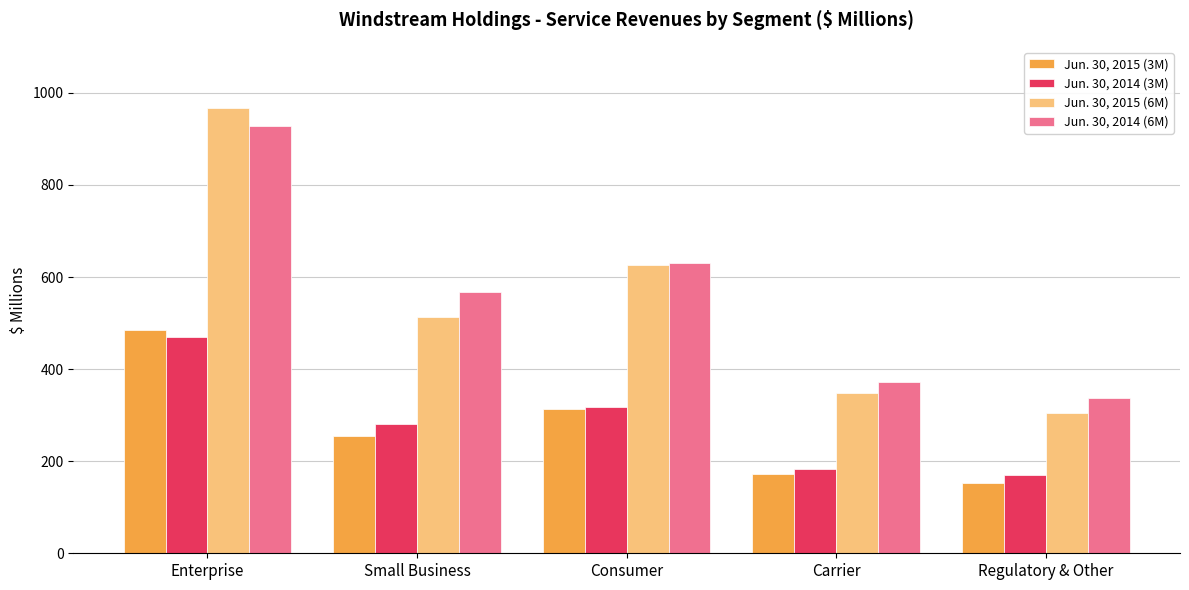

True or false: Jun. 30, 2015 (3M) has a value of 114.0 at Small Business.

False